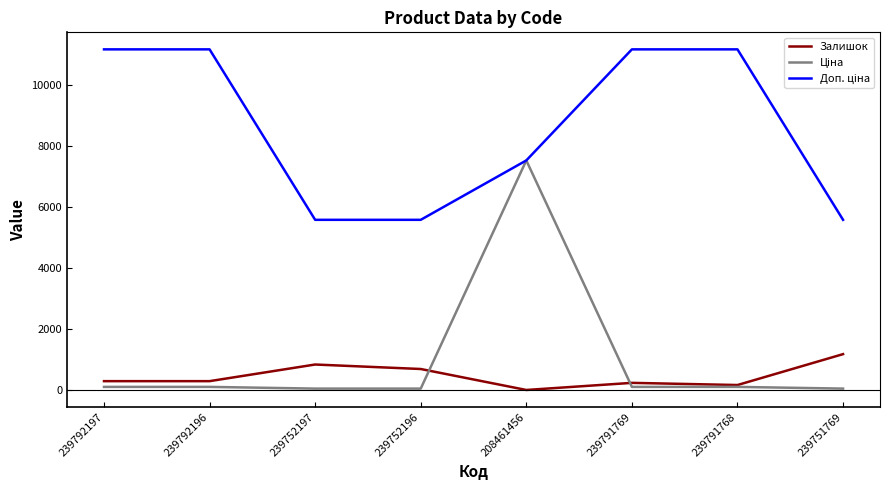

At which label does Залишок reach its peak?

239751769